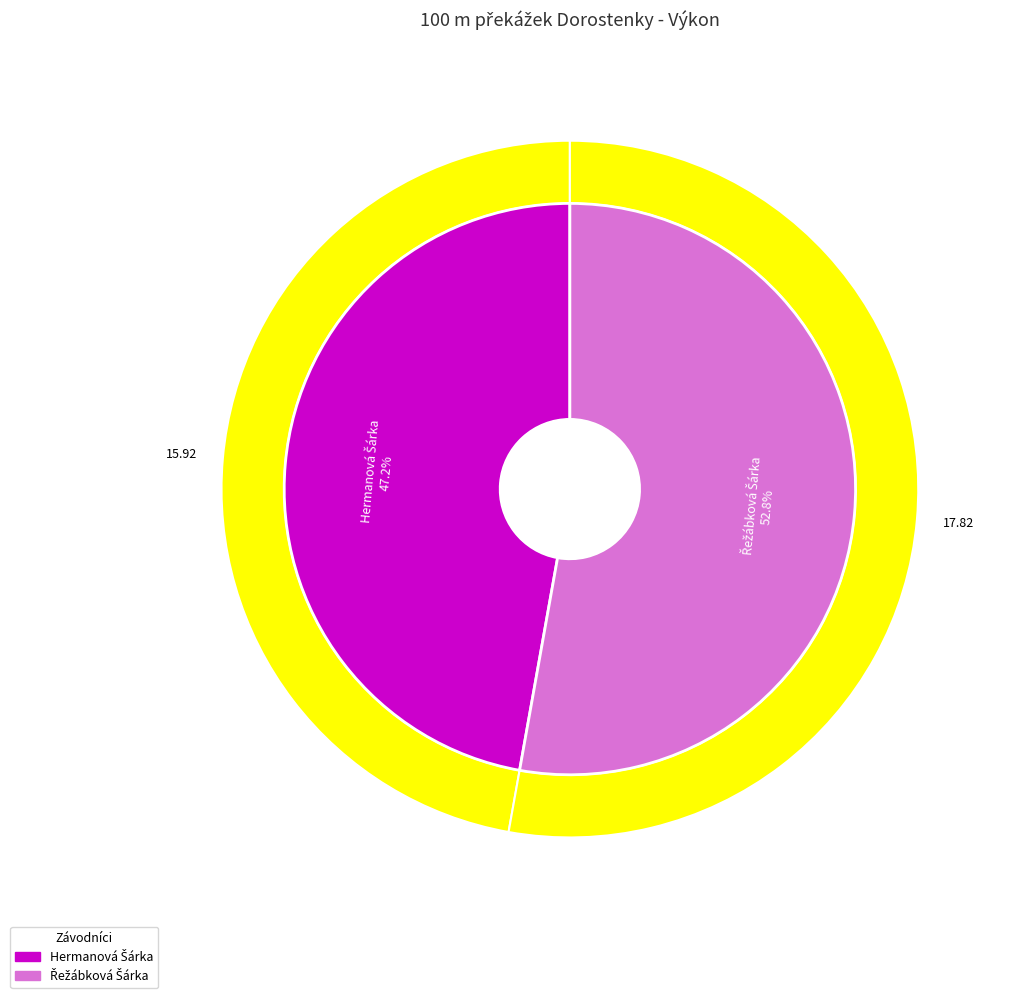

Count the number of slices in the pie.

2